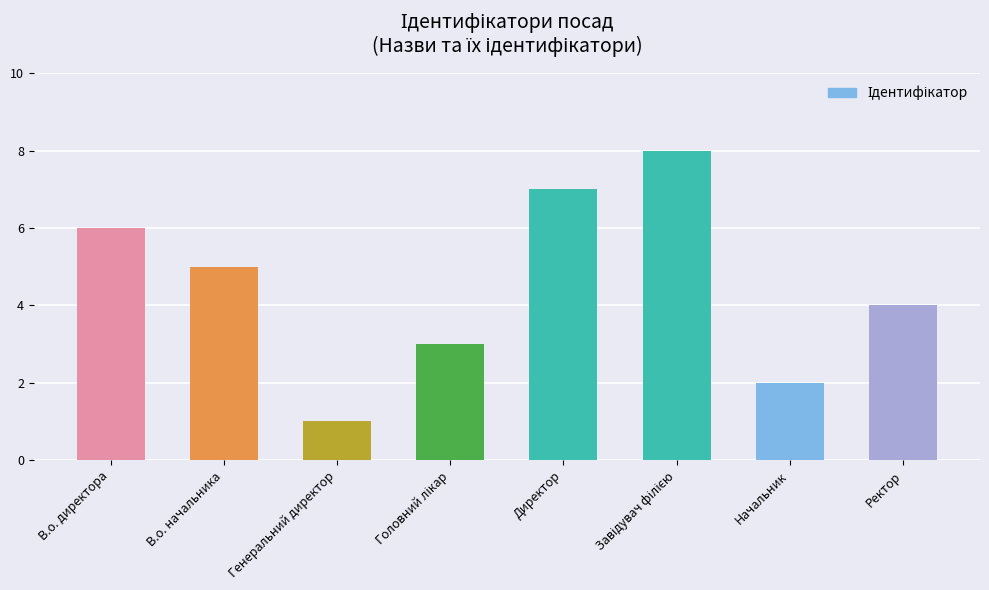

Where is the data nearest to the value 4?

Ректор